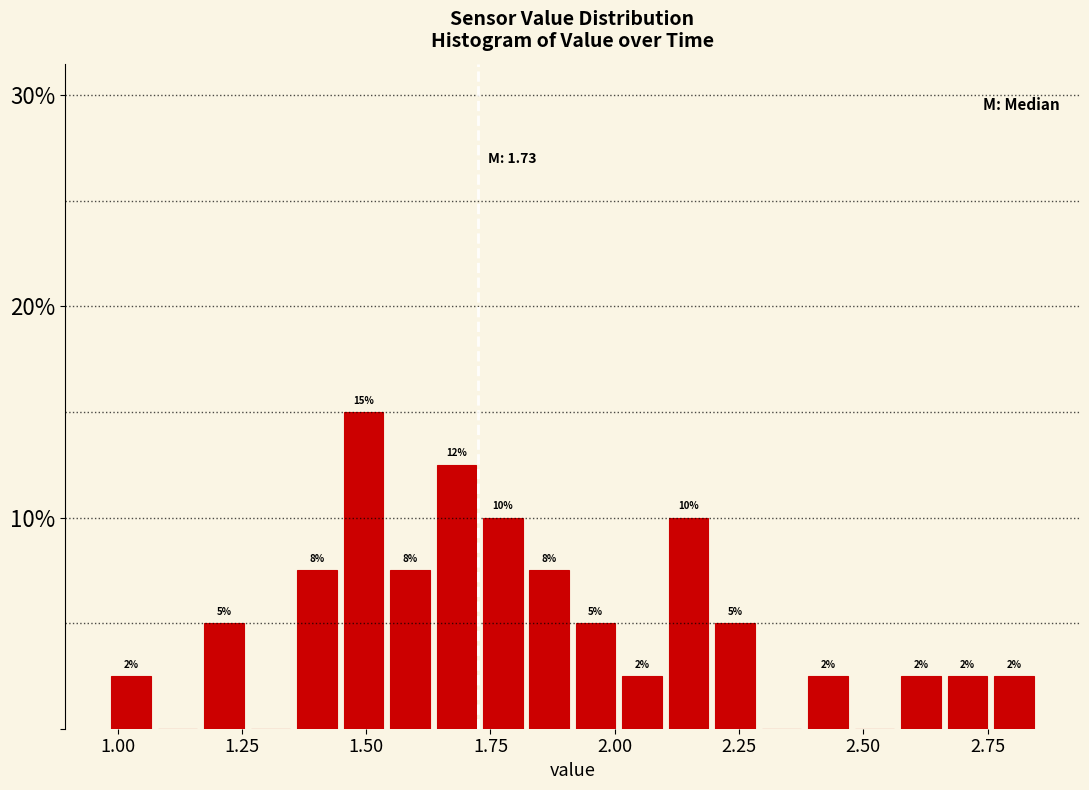

Around what value on the x-axis is the tallest bar? Give the approximate position of its centre, as read against the axis.

1.50